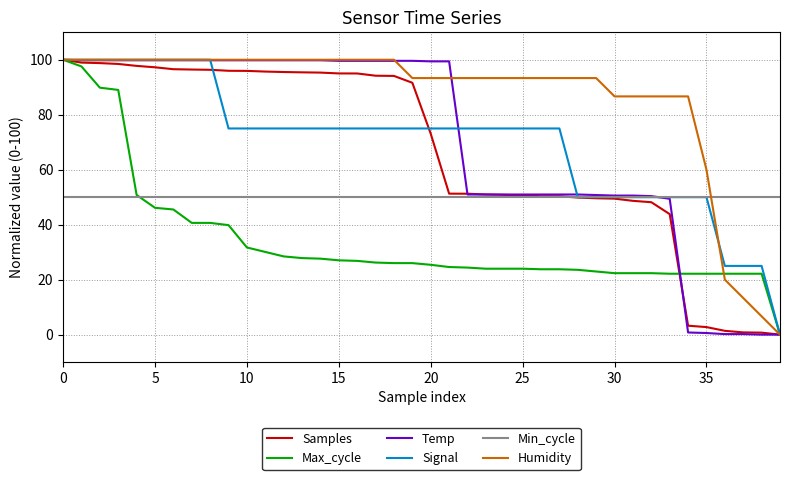

Which series has the largest total across all categories?

Humidity